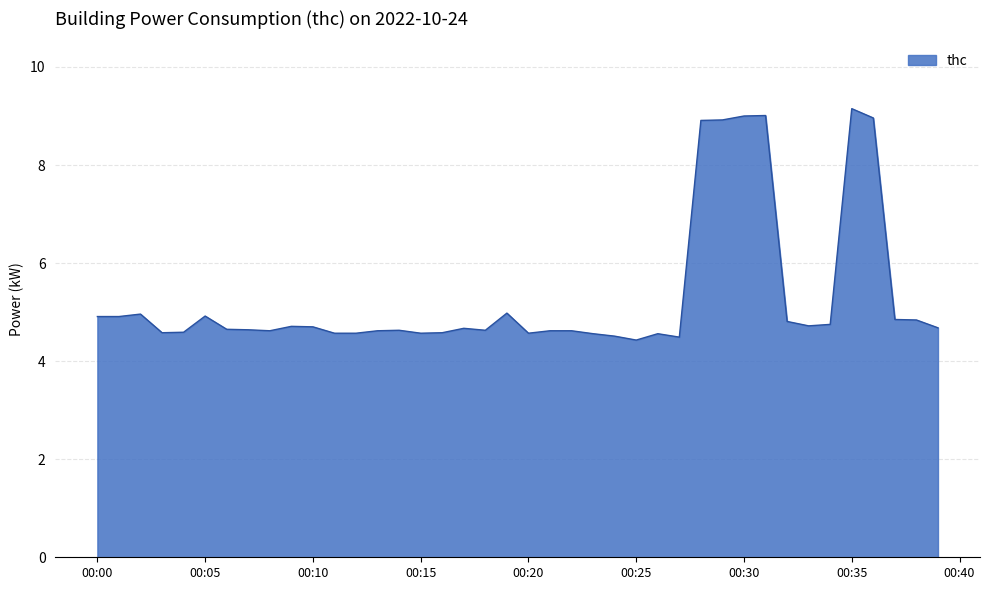

What is the greatest value displayed?

9.2